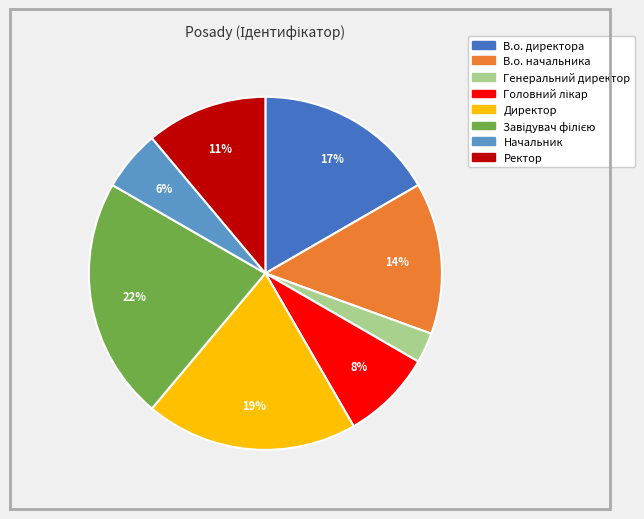

Combined, do Директор and Ректор account for over 50%?

No